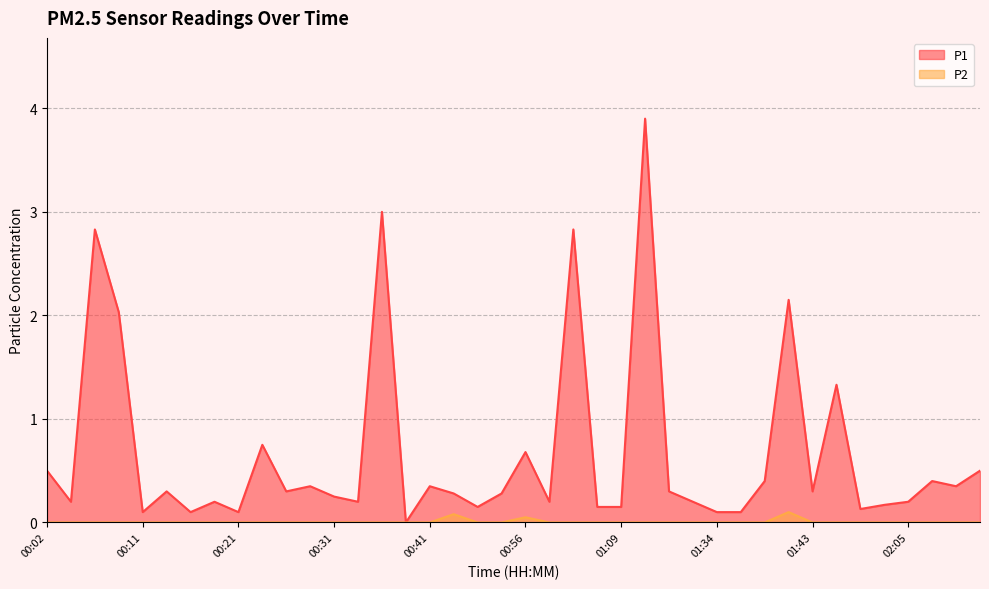

True or false: P1 and P2 cross at least once.

False